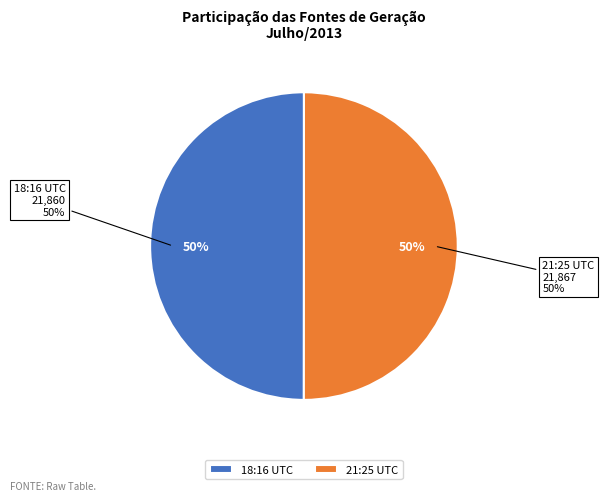

Which slice is the largest?

2013-07-18 21:25:46 UTC